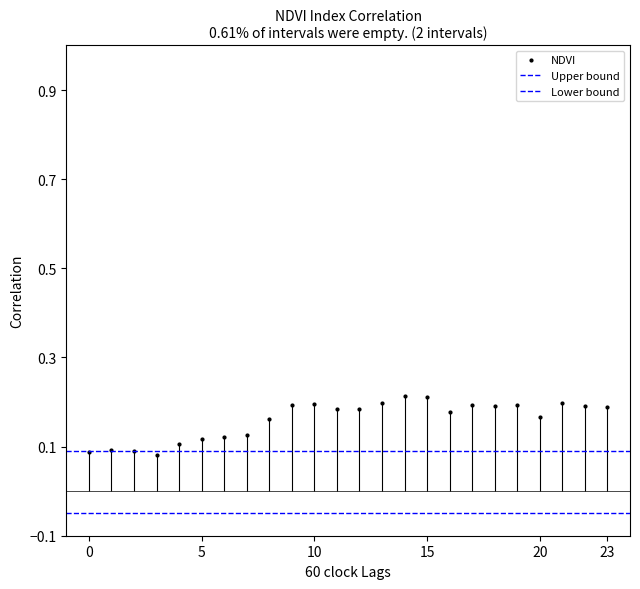

True or false: the data has more than 0 interior local peaks.

True